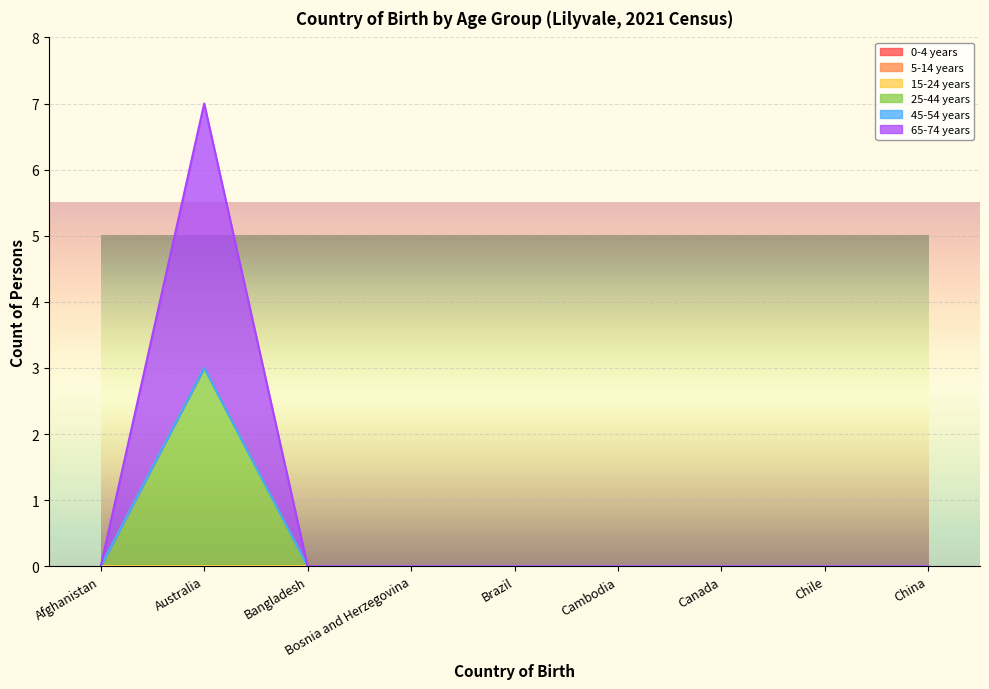

Reading left to right, extract all data points from this chart.

0-4 years: Afghanistan=0	Australia=0	Bangladesh=0	Bosnia and Herzegovina=0	Brazil=0	Cambodia=0	Canada=0	Chile=0	China=0
5-14 years: Afghanistan=0	Australia=0	Bangladesh=0	Bosnia and Herzegovina=0	Brazil=0	Cambodia=0	Canada=0	Chile=0	China=0
15-24 years: Afghanistan=0	Australia=0	Bangladesh=0	Bosnia and Herzegovina=0	Brazil=0	Cambodia=0	Canada=0	Chile=0	China=0
25-44 years: Afghanistan=0	Australia=3	Bangladesh=0	Bosnia and Herzegovina=0	Brazil=0	Cambodia=0	Canada=0	Chile=0	China=0
45-54 years: Afghanistan=0	Australia=0	Bangladesh=0	Bosnia and Herzegovina=0	Brazil=0	Cambodia=0	Canada=0	Chile=0	China=0
65-74 years: Afghanistan=0	Australia=4	Bangladesh=0	Bosnia and Herzegovina=0	Brazil=0	Cambodia=0	Canada=0	Chile=0	China=0